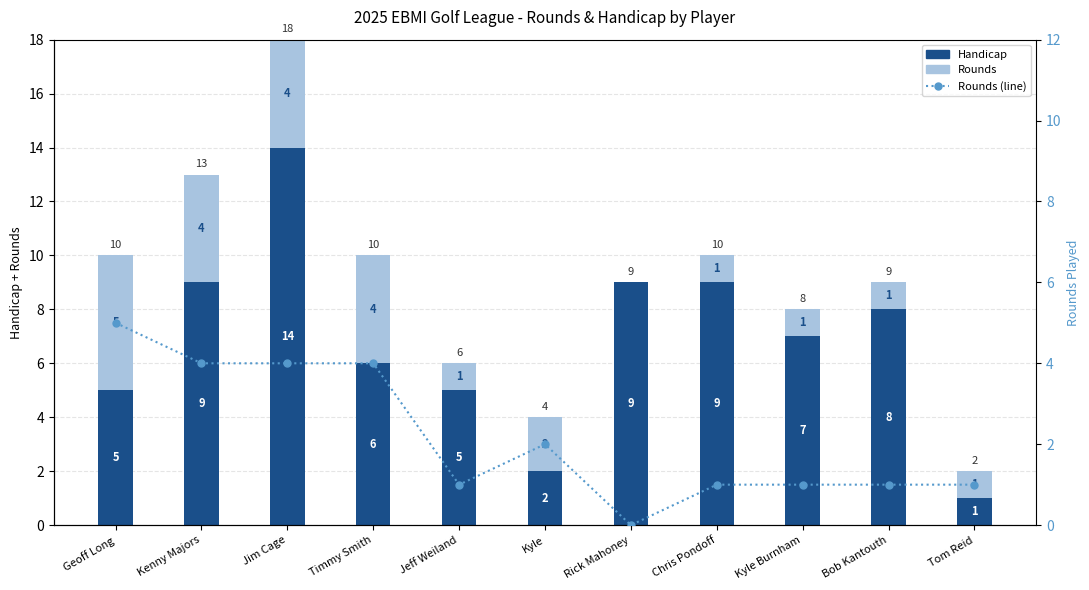

Read the Rounds (line) value at Timmy Smith.

4